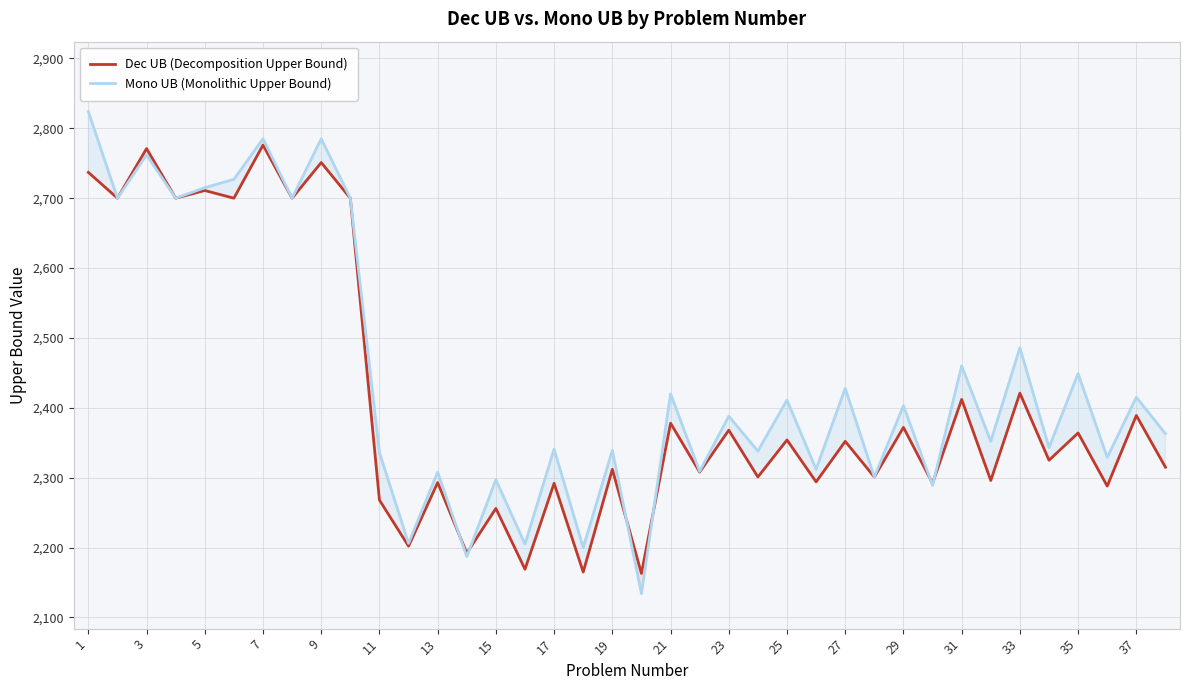

Between 19 and 21, which series saw the biggest shift?

Mono UB (Monolithic Upper Bound)